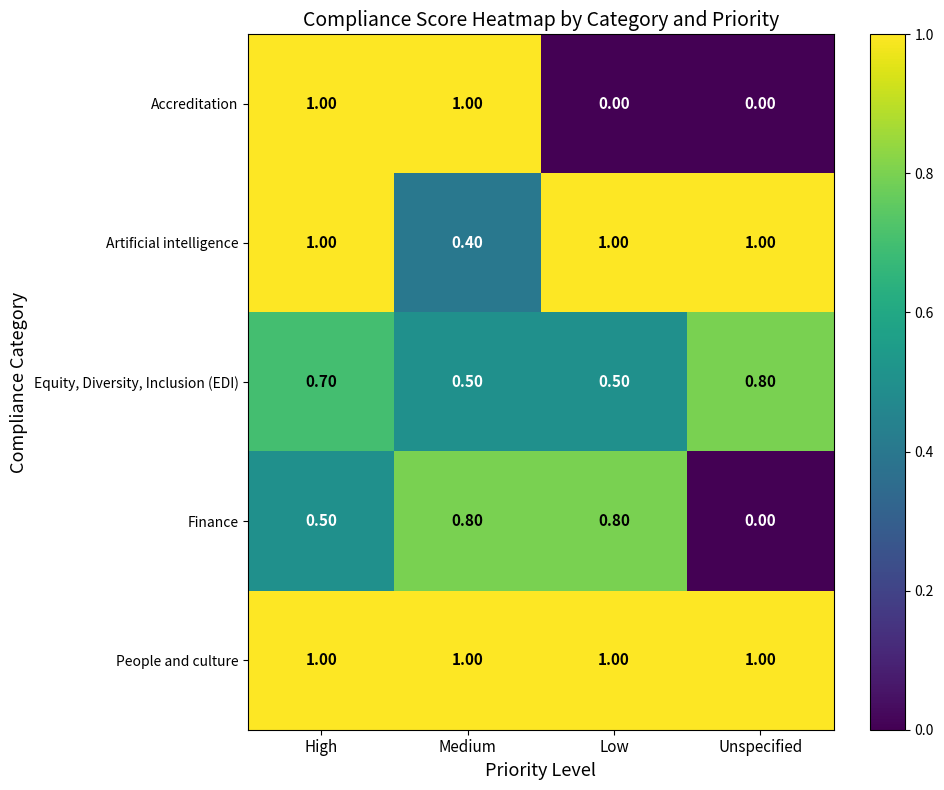

How many distinct data groups are displayed?

5